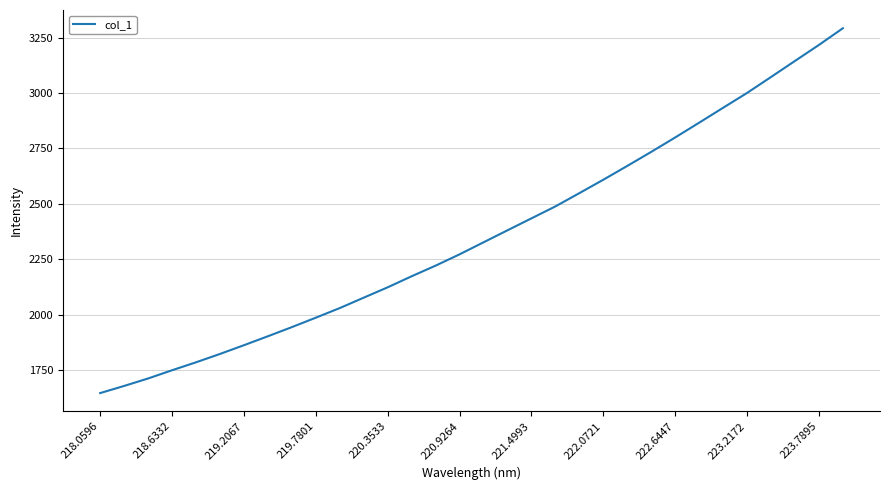

What is the smallest value displayed?

1647.1